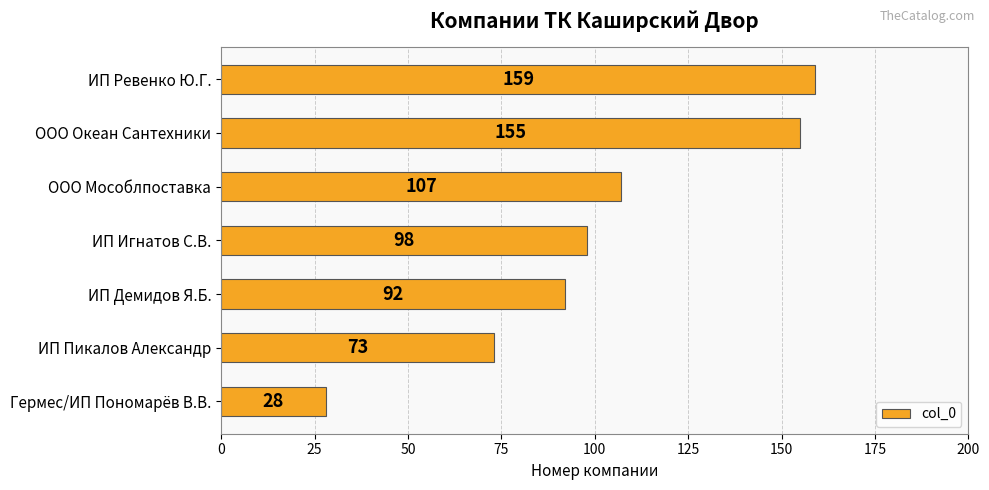

Rank the categories by value from highest to lowest.

ИП Ревенко Ю.Г., ООО Океан Сантехники, ООО Мособлпоставка, ИП Игнатов С.В., ИП Демидов Я.Б., ИП Пикалов Александр, Гермес/ИП Пономарёв В.В.